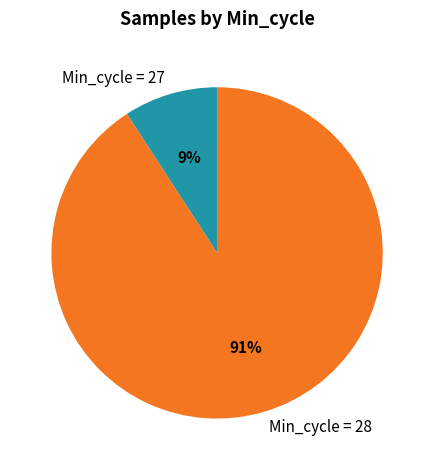

Which slice is the largest?

Min_cycle = 28